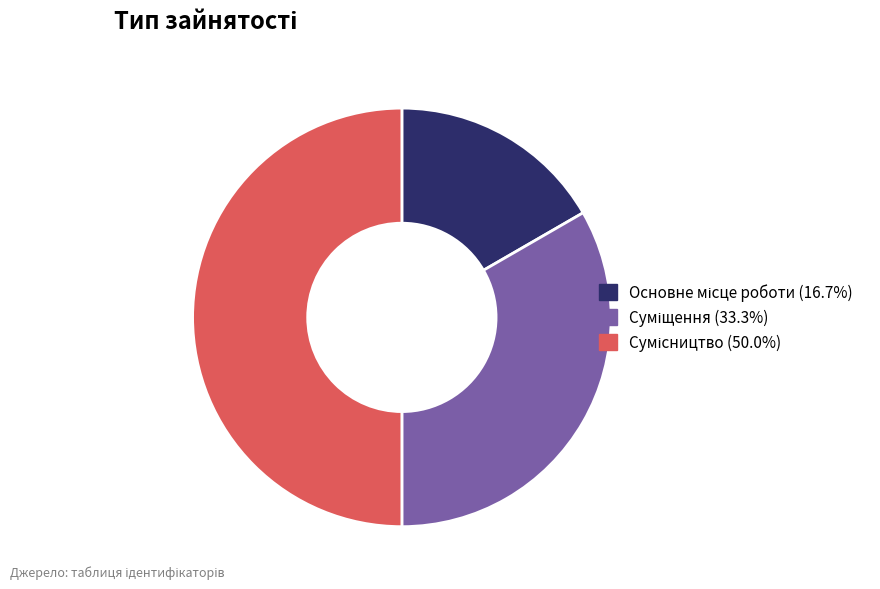

What percentage do Сумісництво and Суміщення together represent?

83.3%